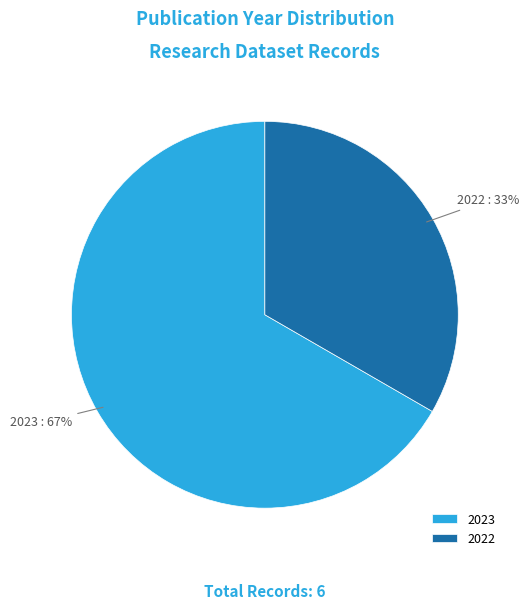

Which slice is the smallest?

2022